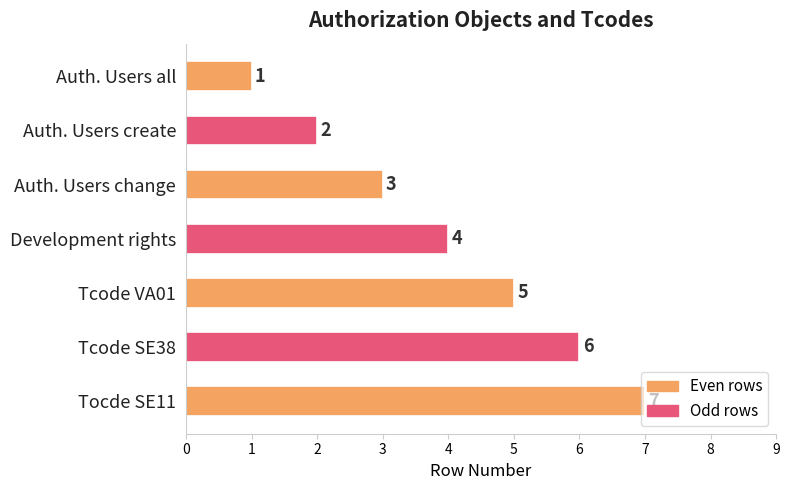

The value at Auth. Users create is 2. True or false?

True